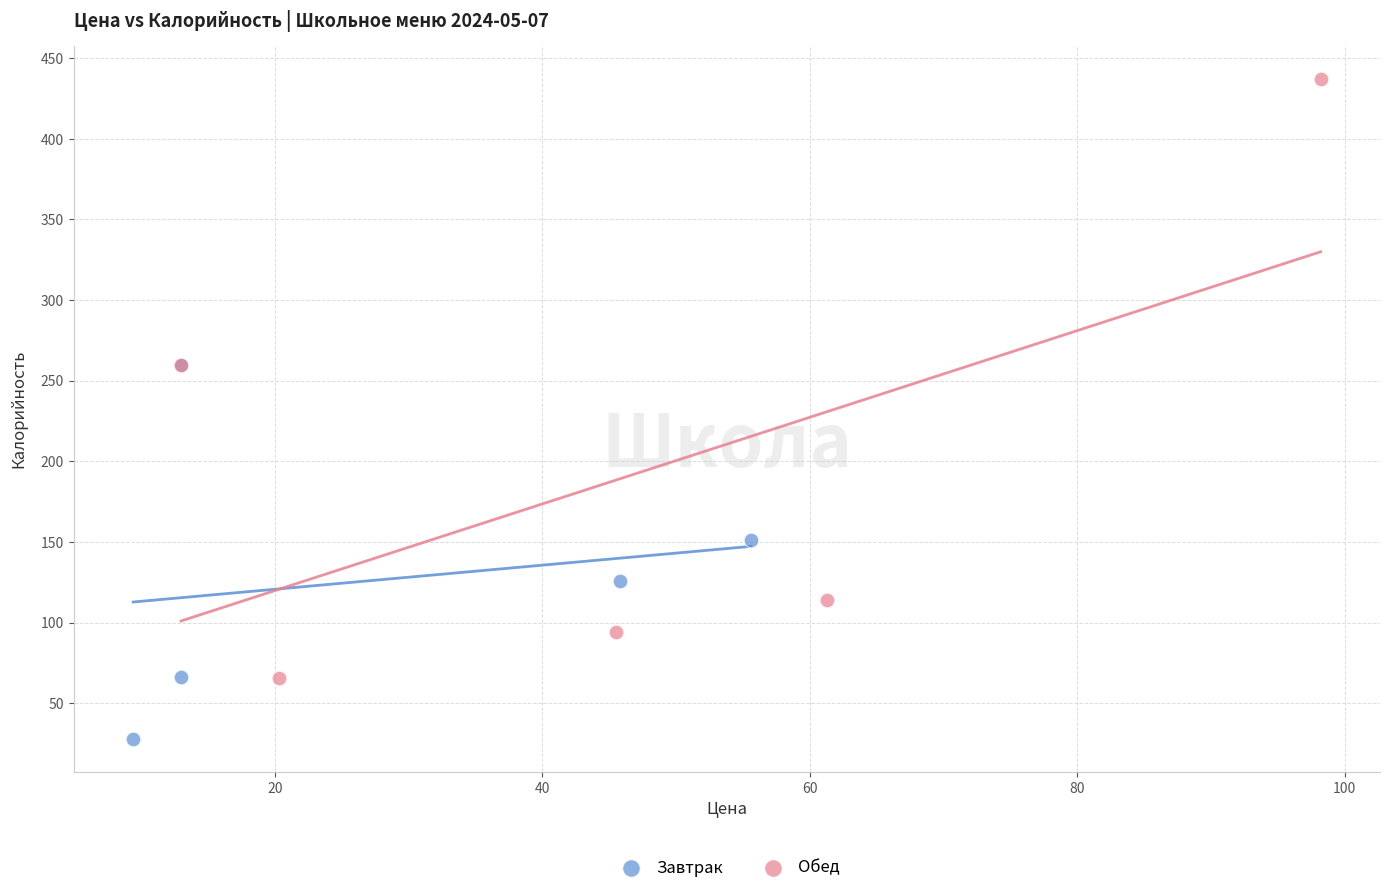

Which series has the widest spread of Y values?

Обед